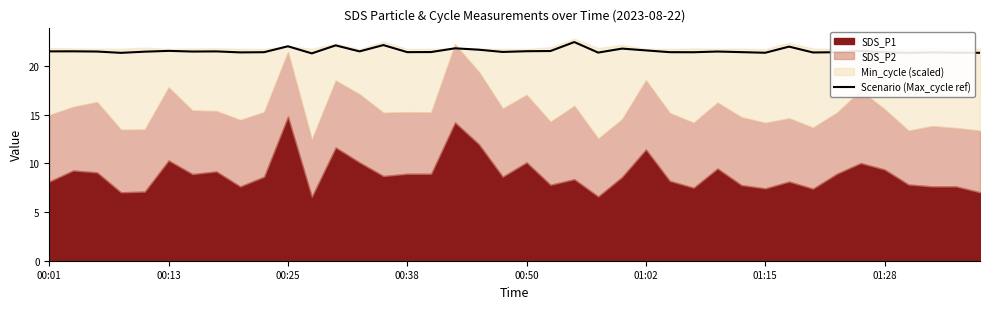

Read the value at 31.

22.0